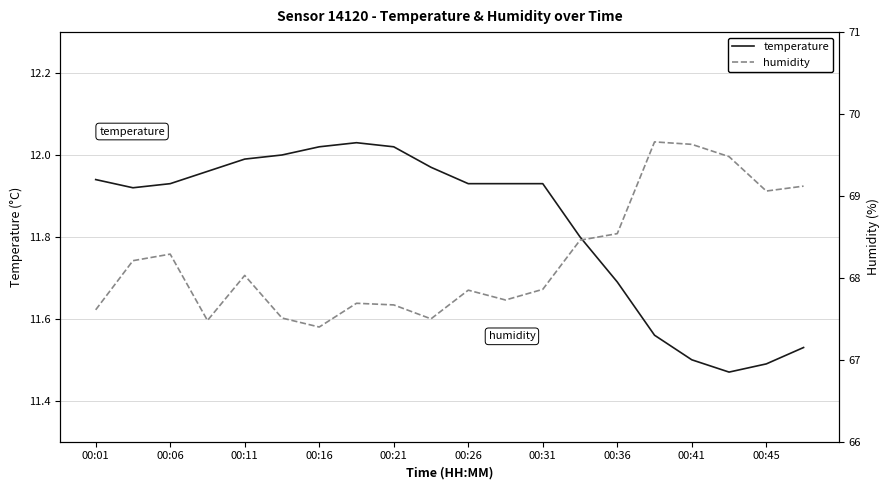

Is it true that temperature equals 4.0 at 00:06?

False